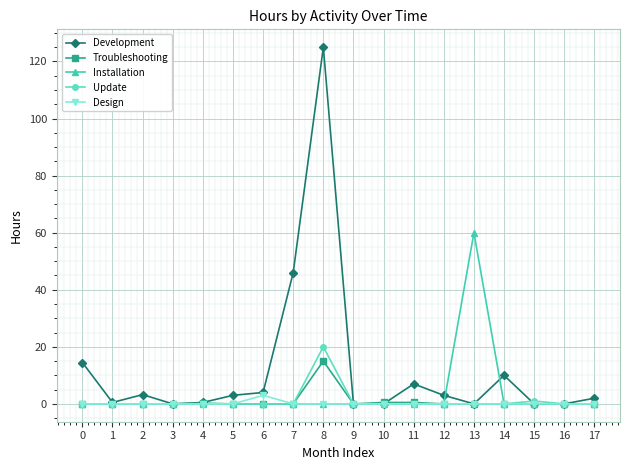

Which series changed the most between 13 and 17?

Installation